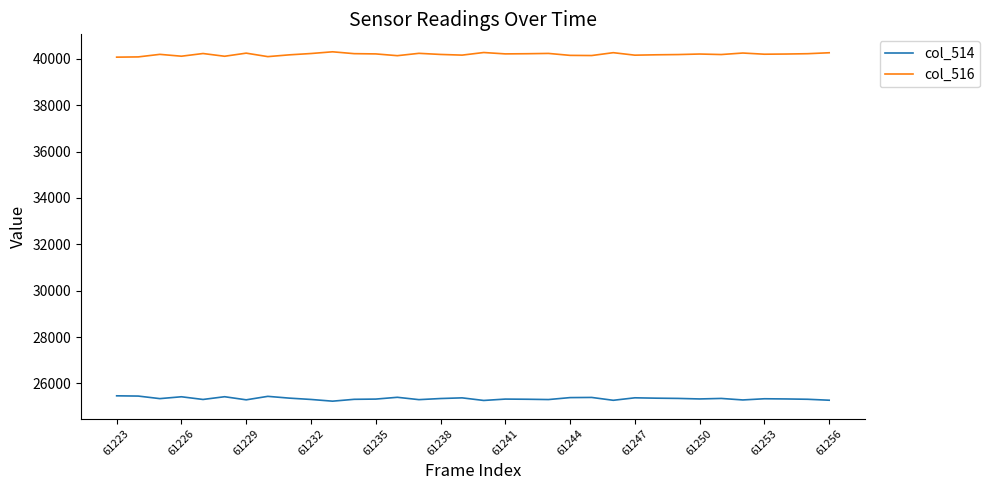

What is the maximum value shown in the chart?

40299